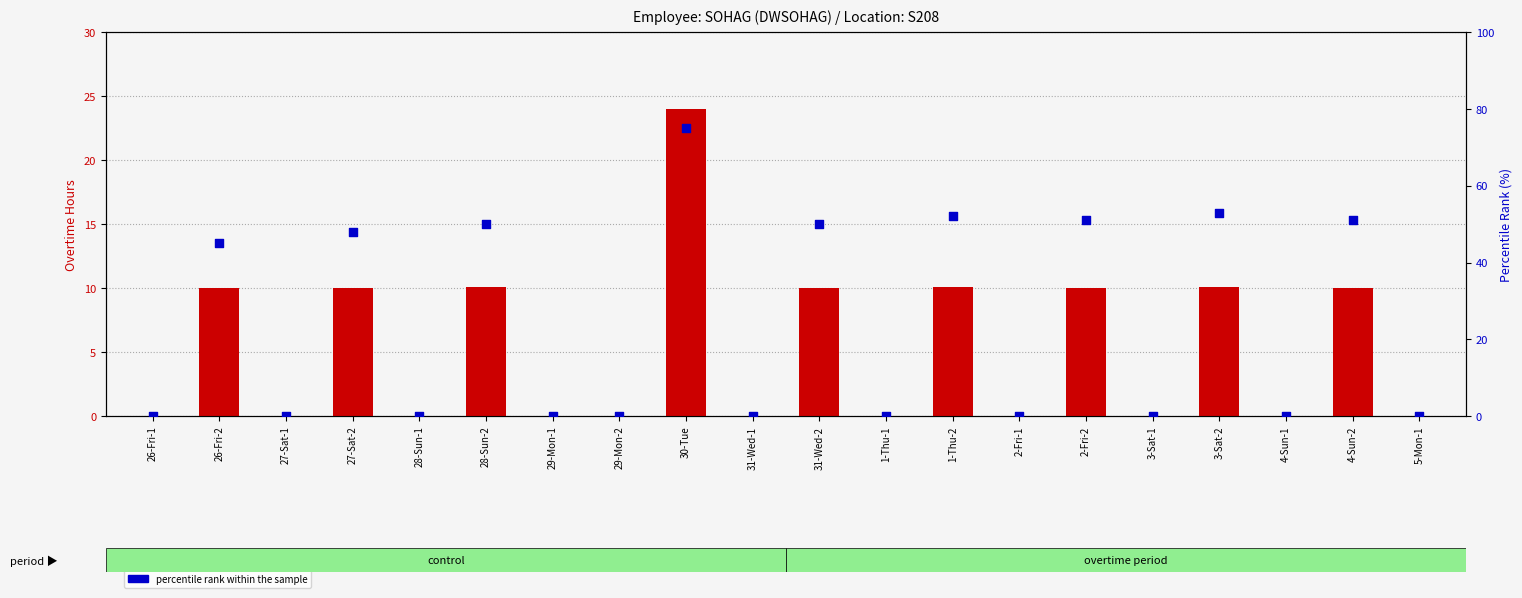

Which series reaches the minimum Y coordinate?

count